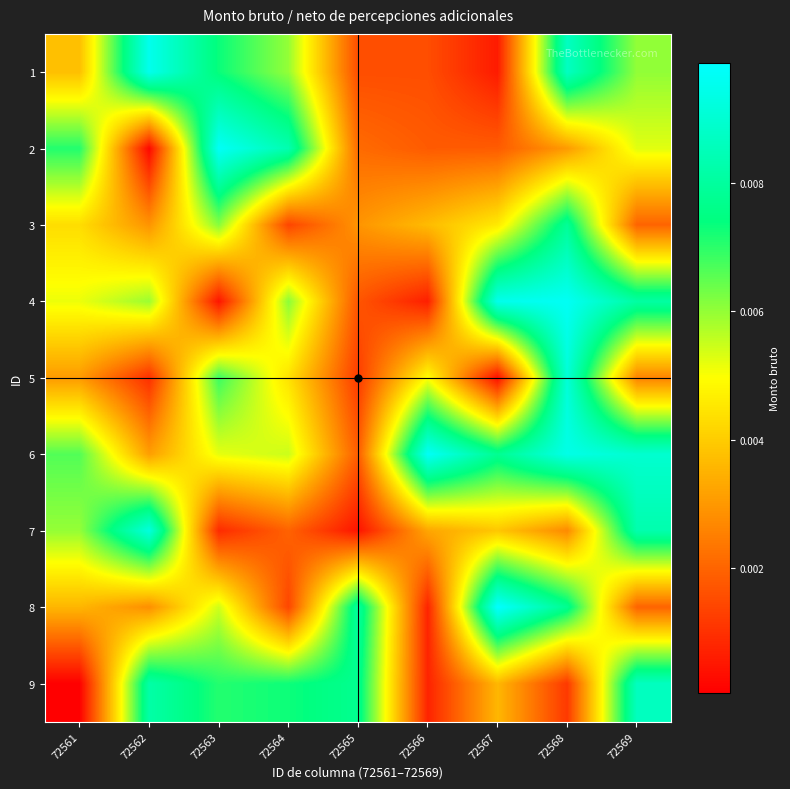

Which has a higher value, 72561 or 72566?

72561